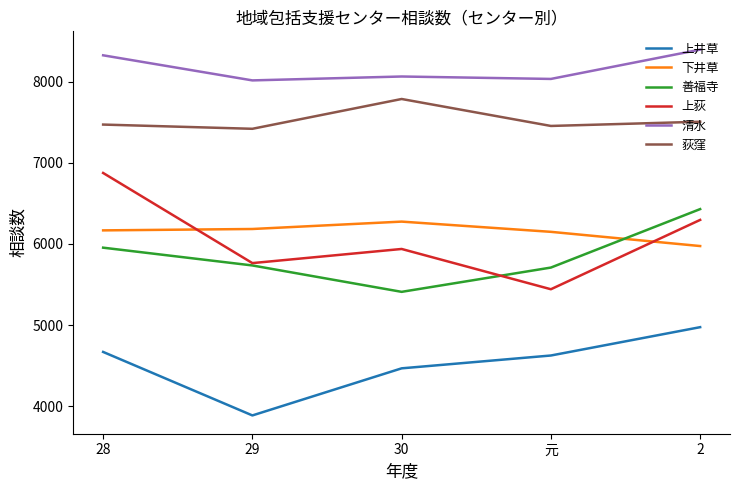

True or false: 清水 and 上荻 intersect in this chart.

False